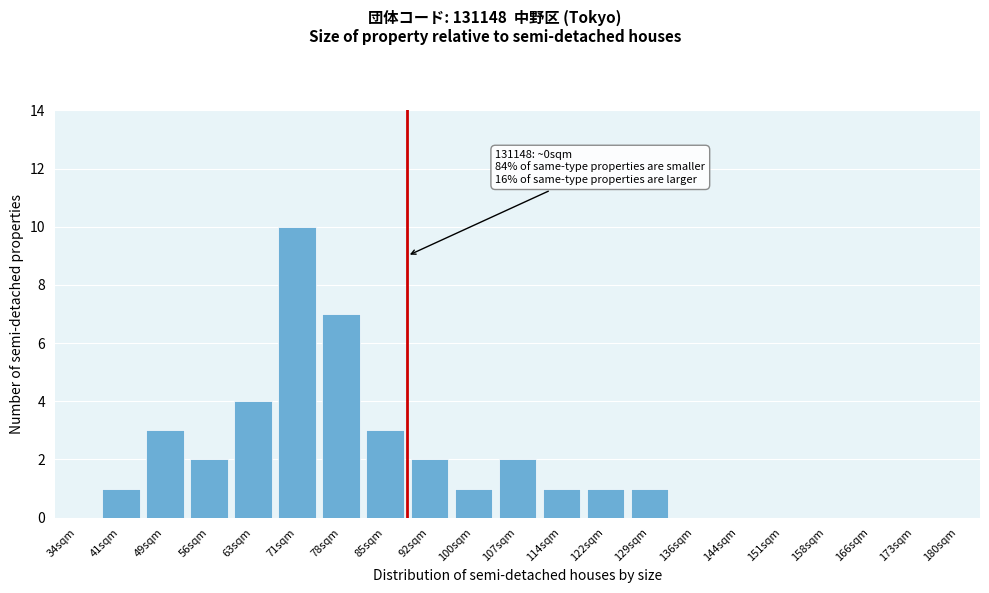

Reading left to right, what are all the values shown in this chart?

34sqm=0	41sqm=1	49sqm=3	56sqm=2	63sqm=4	71sqm=10	78sqm=7	85sqm=3	92sqm=2	100sqm=1	107sqm=2	114sqm=1	122sqm=1	129sqm=1	136sqm=0	144sqm=0	151sqm=0	158sqm=0	166sqm=0	173sqm=0	180sqm=0